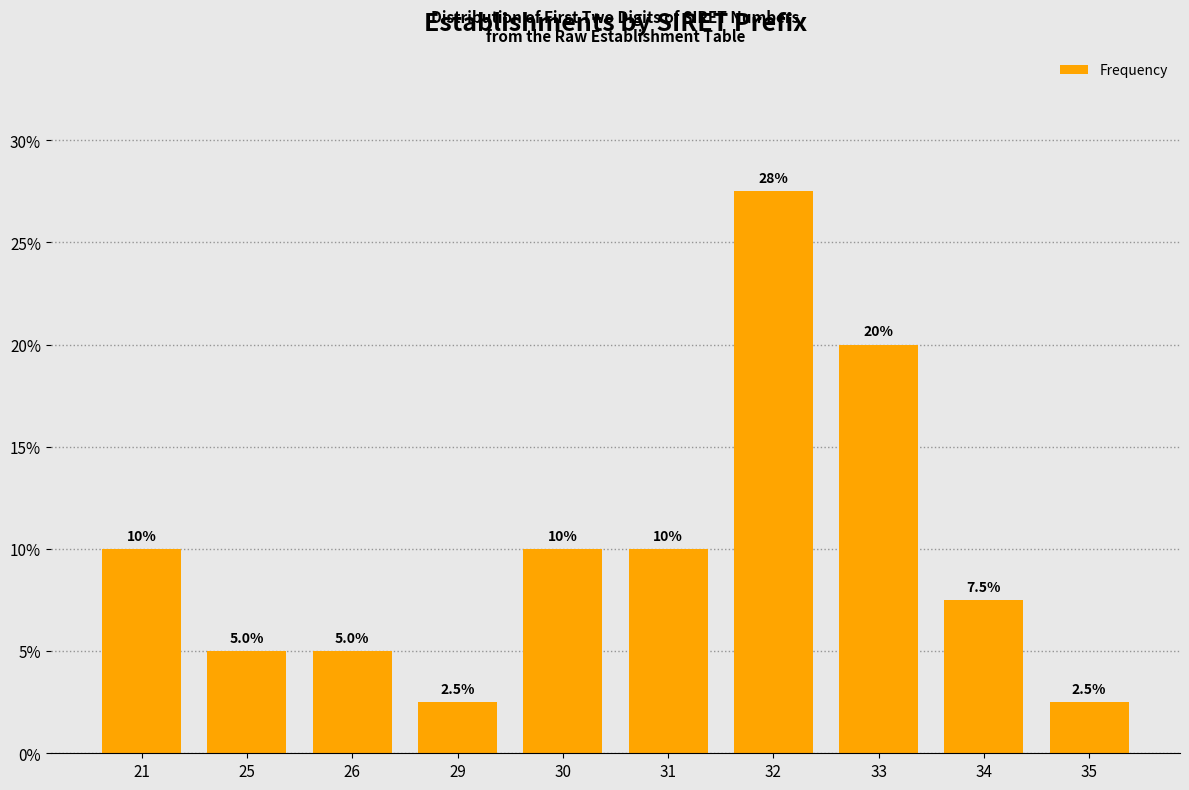

Reading right to left, what are all the values shown in this chart?

2.5	7.5	20.0	27.5	10.0	10.0	2.5	5.0	5.0	10.0